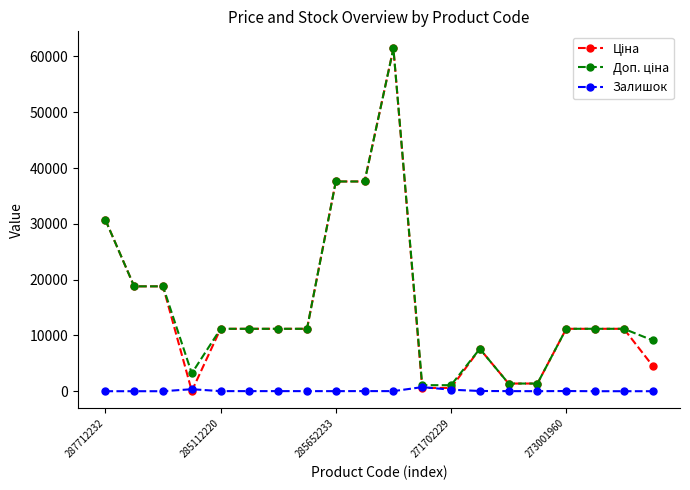

What is the greatest value displayed?

61434.3